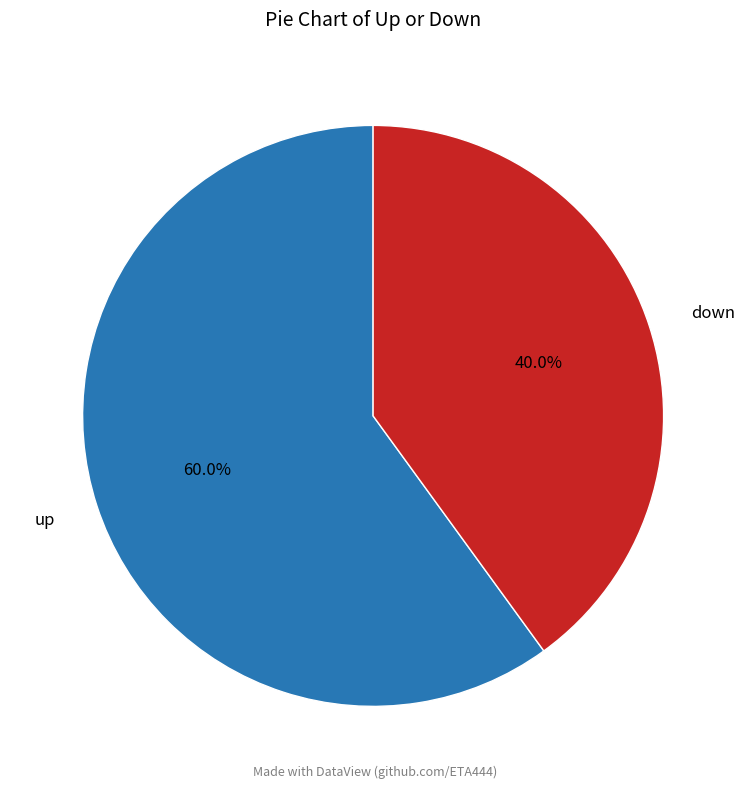

Is it true that up is 60% of the pie?

True